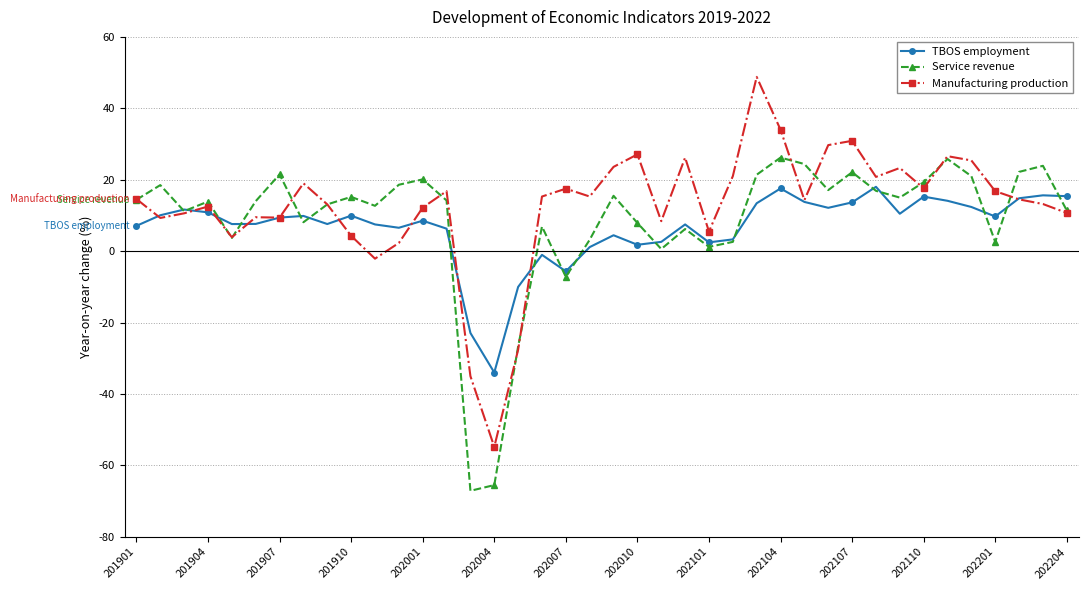

True or false: TBOS employment has more than 1 points higher than both neighbors.

True